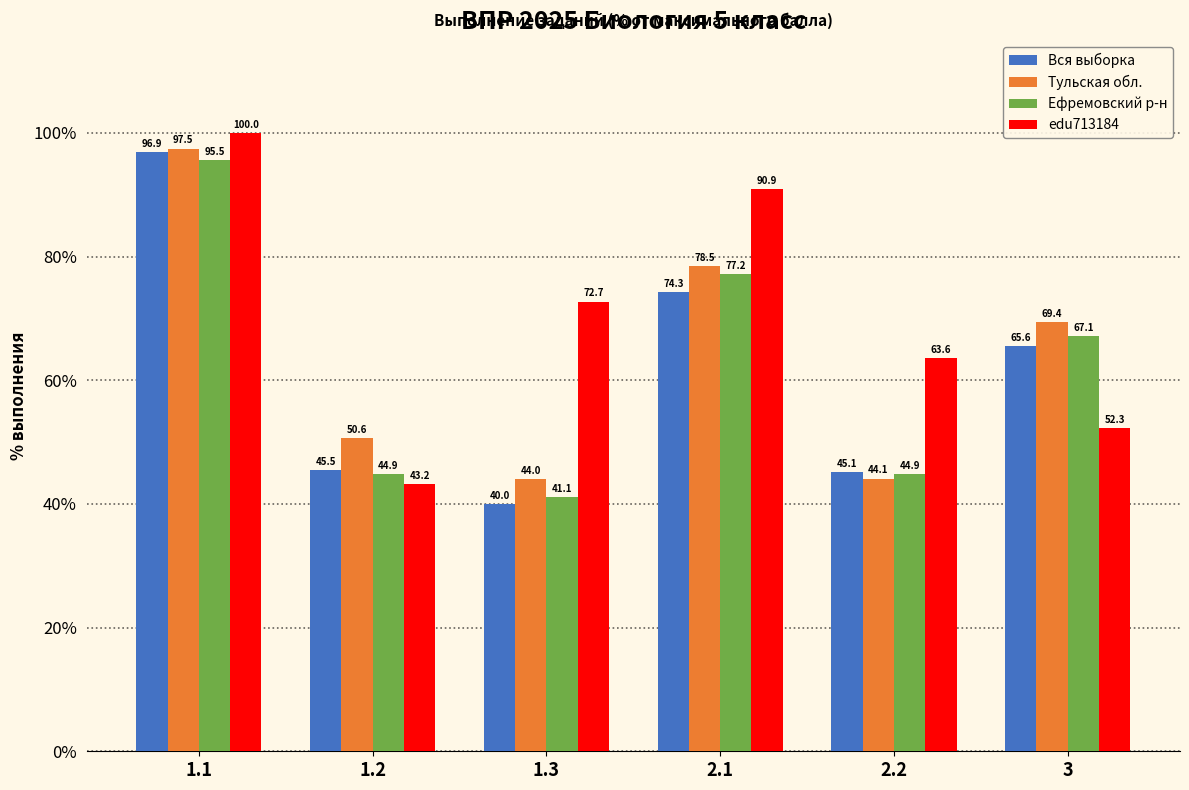

What is the difference between the maximum and minimum values in the Тульская обл. series?

53.5